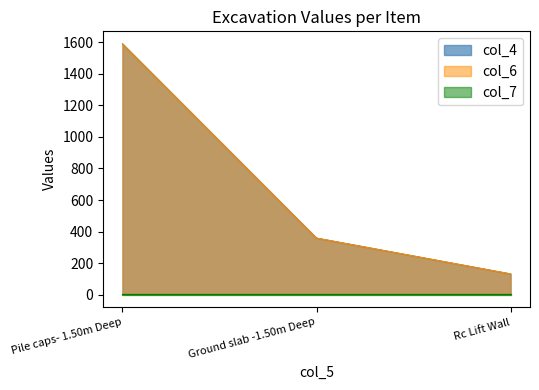

At which category is the sum across all series the highest?

Pile caps- 1.50m Deep